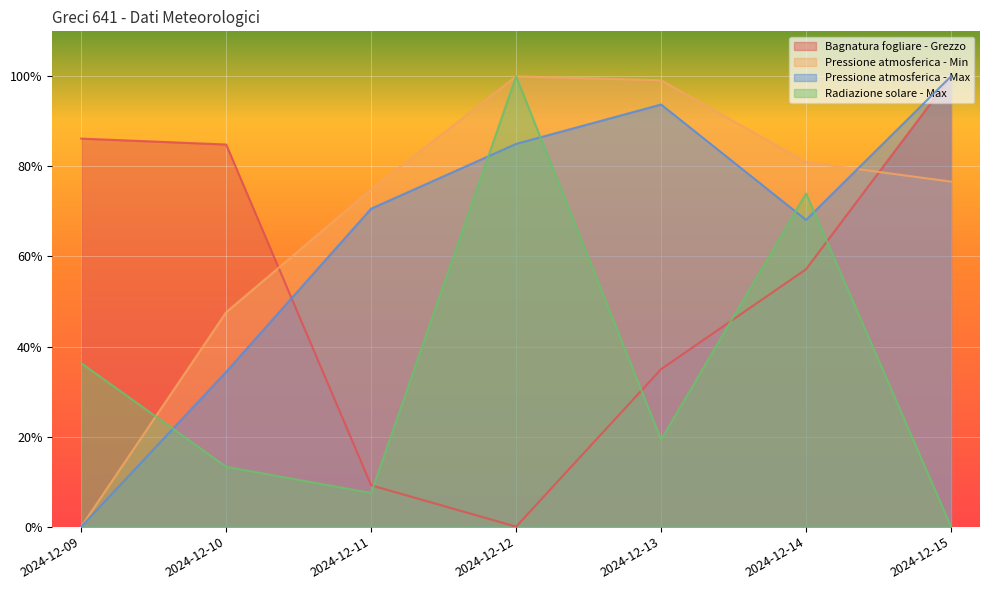

Is the value of Pressione atmosferica - Max at 2024-12-11 greater than the value of Bagnatura fogliare - Grezzo at 2024-12-12?

Yes